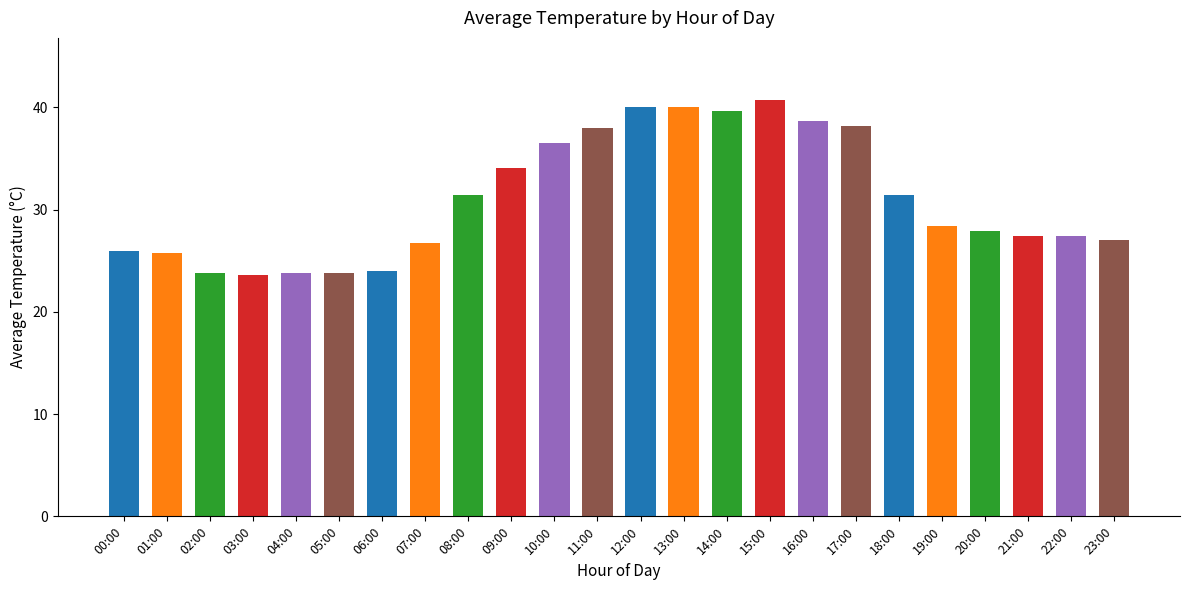

What value does the data have at 18:00?

31.4